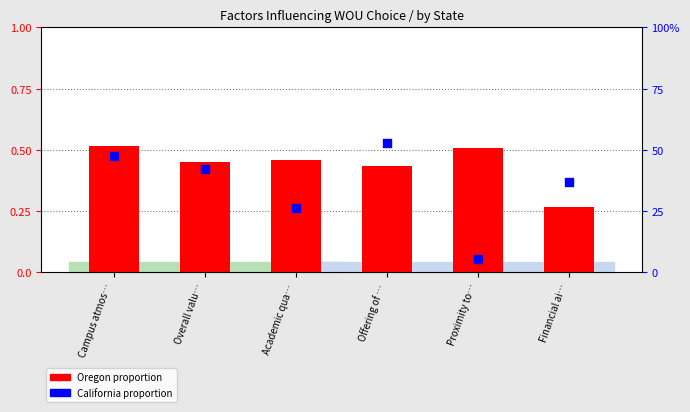

Which series reaches the minimum Y coordinate?

California